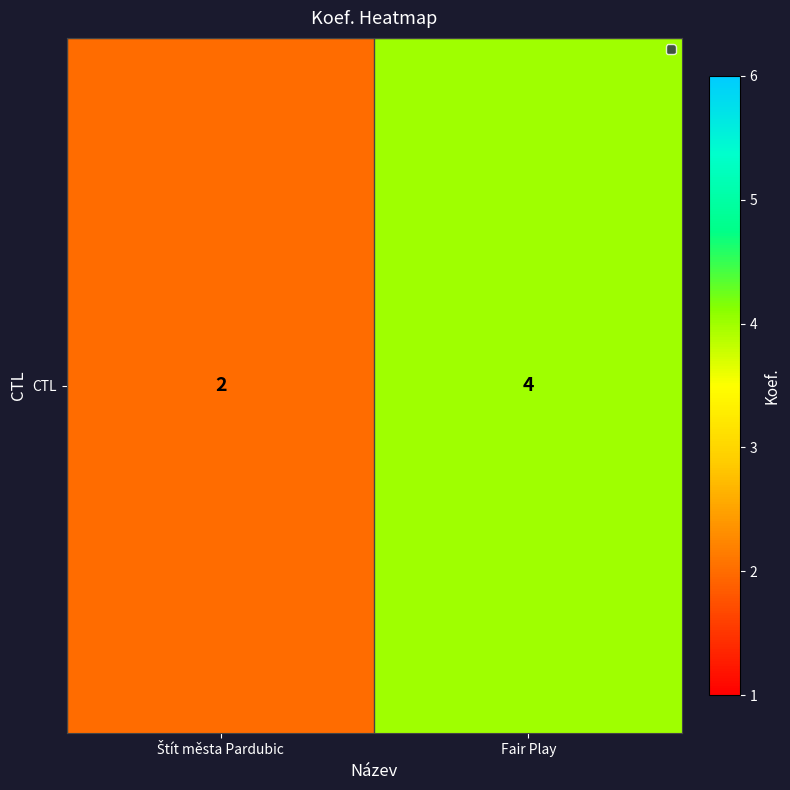

List the labels in order of value, smallest first.

Štít města Pardubic, Fair Play